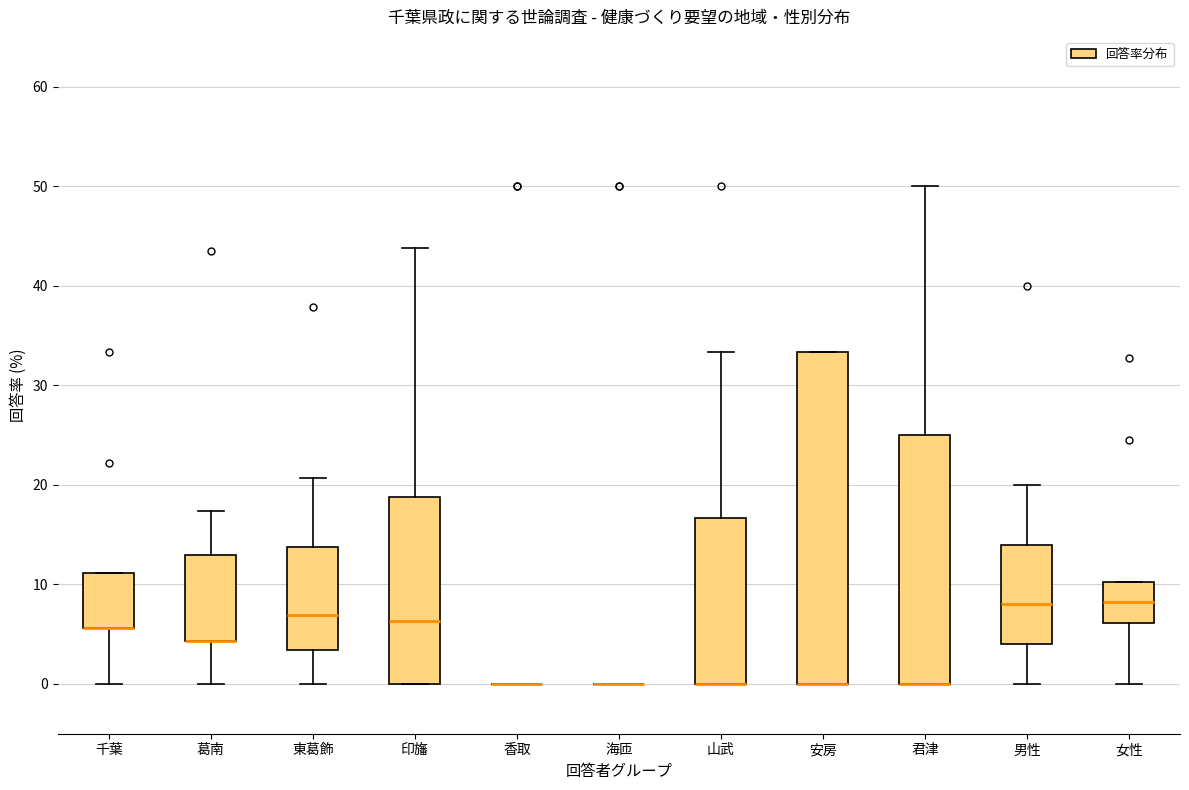

Reading left to right, transcribe this box plot: for each box, give where its median line is, the range the box spans, and where its two whiskers end, as read against the y-axis. The values are not printed on the chart, so give them approximately, as read against the axis.

千葉: median 6 (drawn on the box's lower edge), box 6 to 11, whiskers 0 to 11
葛南: median 4 (drawn on the box's lower edge), box 4 to 13, whiskers 0 to 17
東葛飾: median 7, box 3 to 14, whiskers 0 to 21
印旛: median 6, box 0 to 19, whiskers 0 to 44
香取: box collapsed to a line at 0, whiskers 0 to 0
海匝: box collapsed to a line at 0, whiskers 0 to 0
山武: median 0 (drawn on the box's lower edge), box 0 to 17, whiskers 0 to 33
安房: median 0 (drawn on the box's lower edge), box 0 to 33, whiskers 0 to 33
君津: median 0 (drawn on the box's lower edge), box 0 to 25, whiskers 0 to 50
男性: median 8, box 4 to 14, whiskers 0 to 20
女性: median 8, box 6 to 10, whiskers 0 to 10